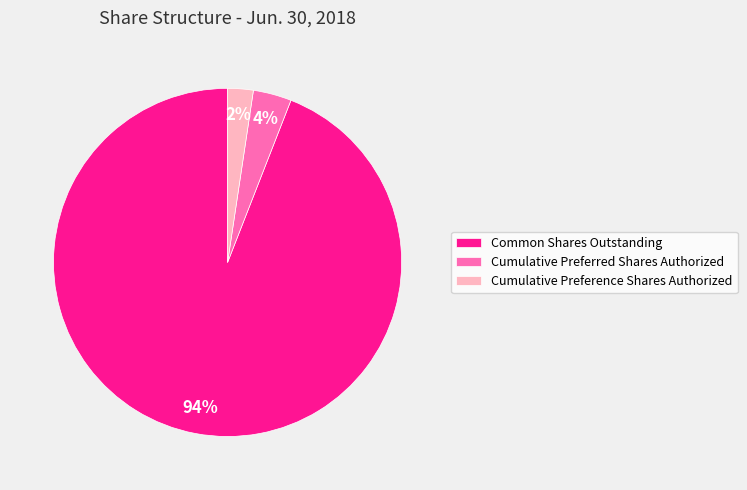

The Cumulative Preferred Shares Authorized slice represents 11% of the pie. True or false?

False